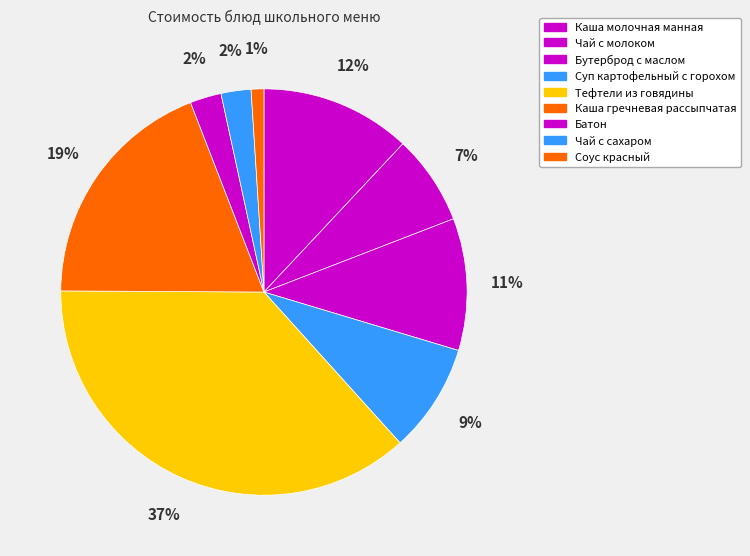

Which has a higher value, Суп картофельный с горохом or Бутерброд с маслом?

Бутерброд с маслом